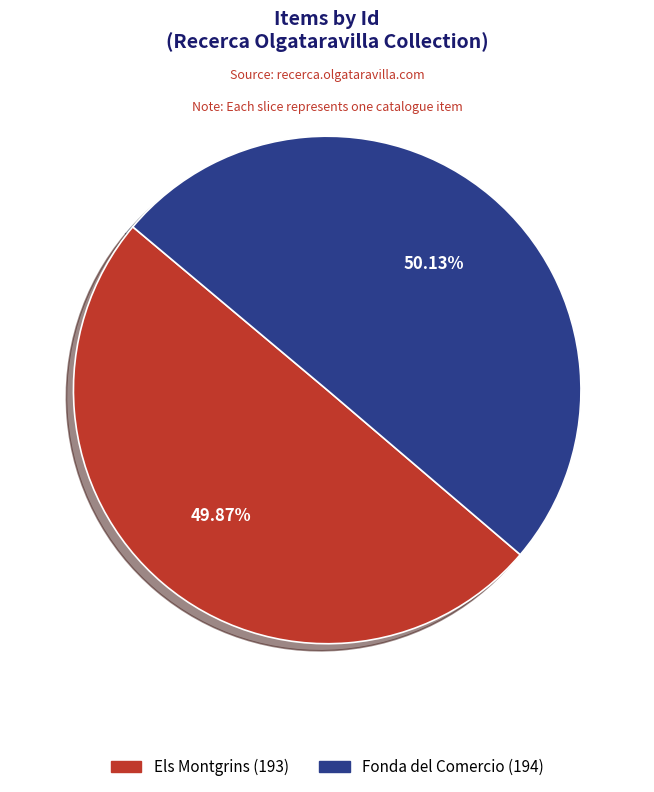

Is there any slice that represents more than half of the pie?

Yes